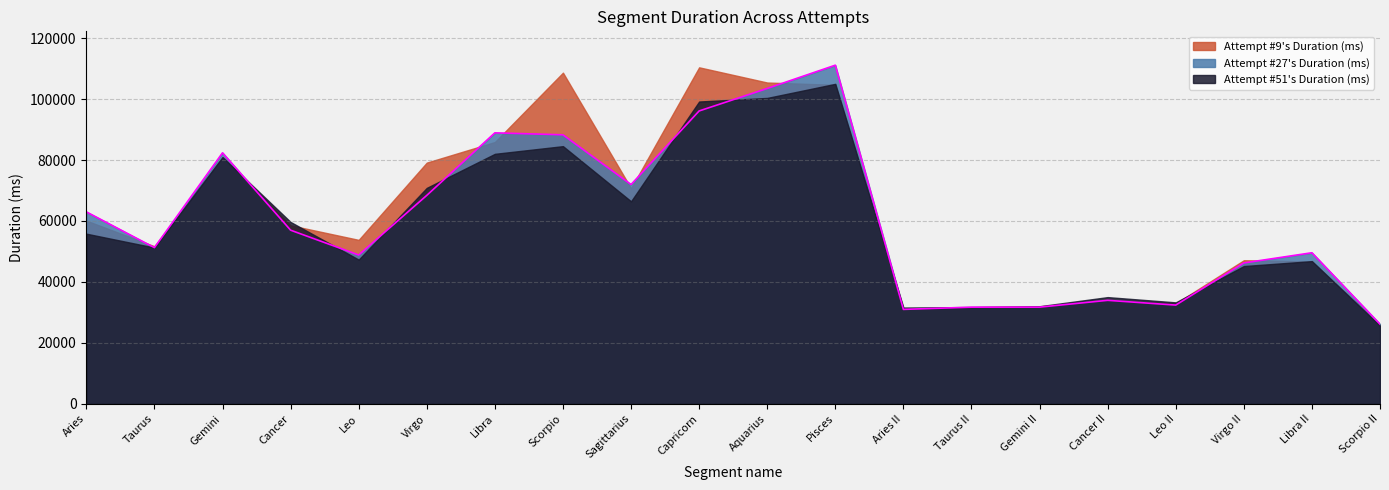

True or false: Attempt #51's Duration (ms) and Attempt #27's Duration (ms) intersect in this chart.

True